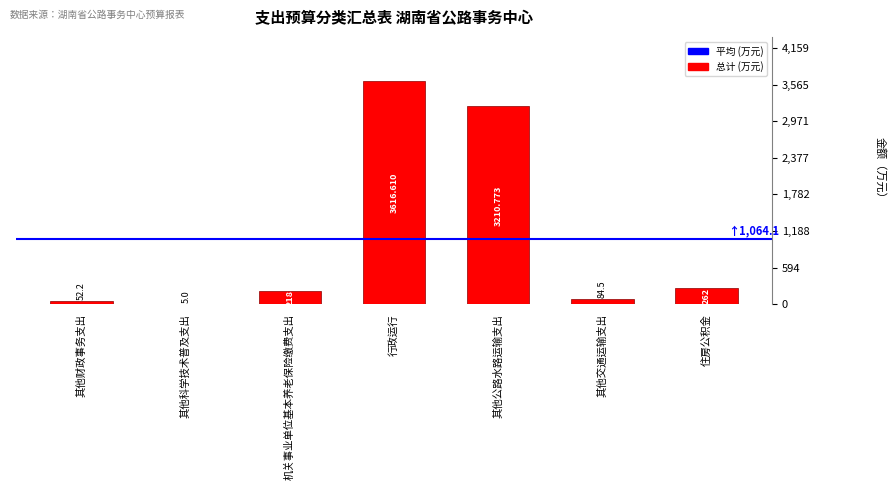

Between 机关事业单位基本养老保险缴费支出 and 其他公路水路运输支出, which is larger?

其他公路水路运输支出